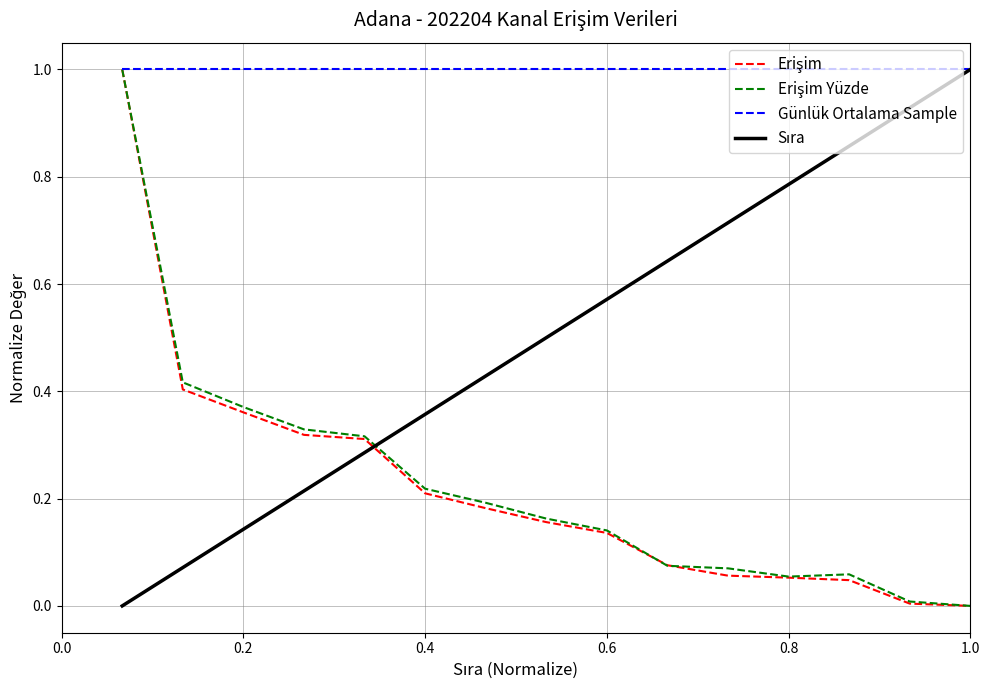

What is the greatest value displayed?

1.0